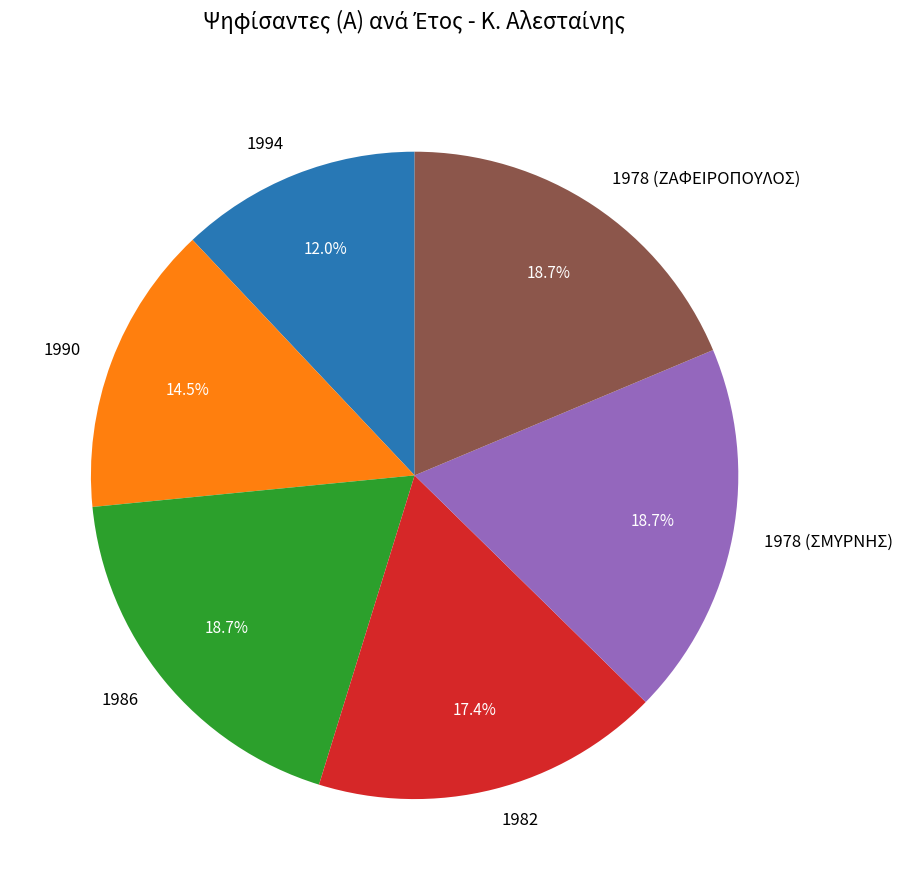

Does 1978 (ΣΜΥΡΝΗΣ) represent more than half of the total?

No